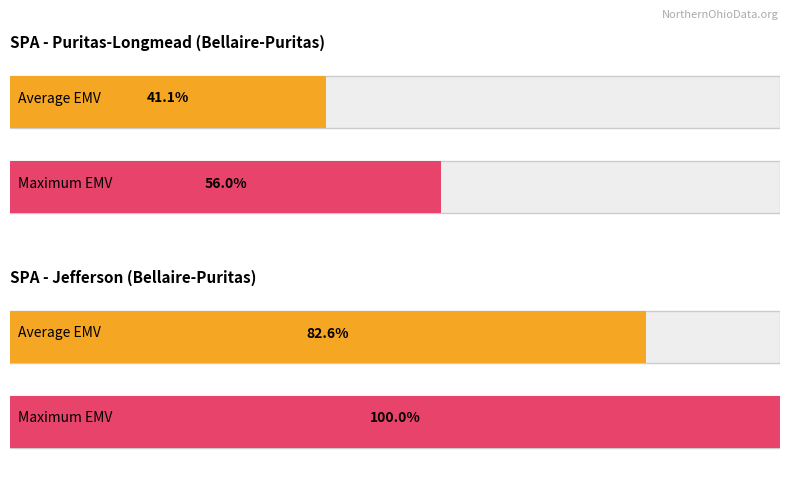

The value of Assessed Building Value at 12515 LEEILA AVE is 1658. True or false?

False